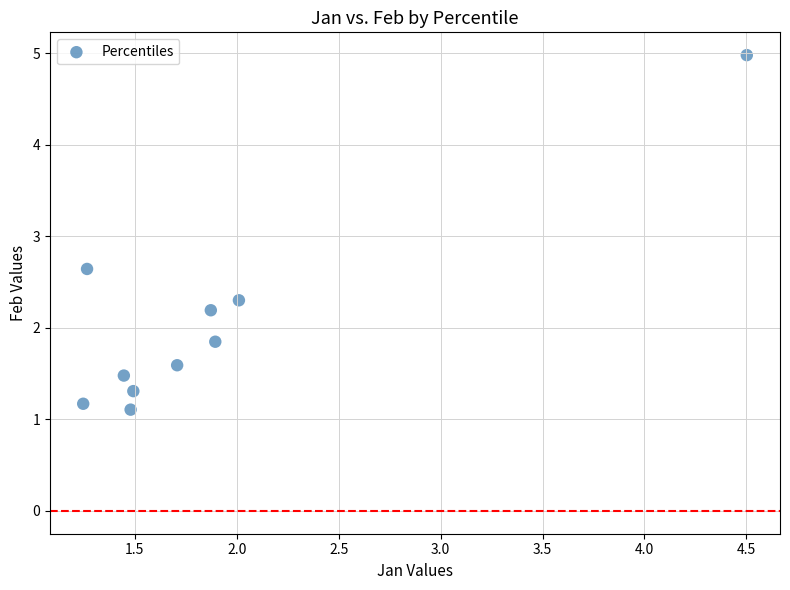

What is the average Y value?

2.1